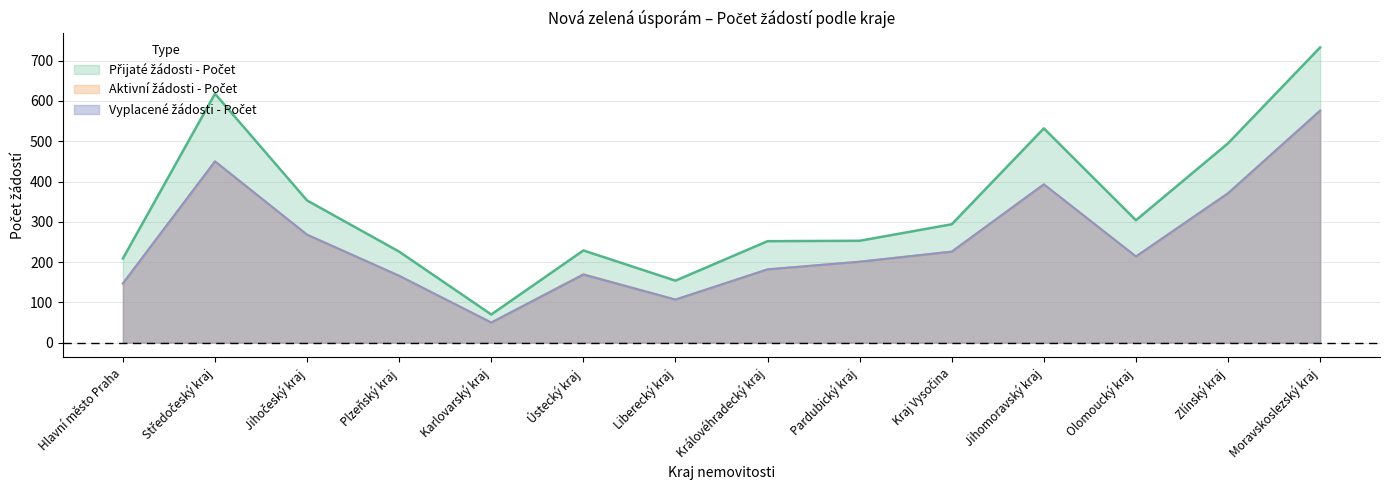

Does the chart have visible grid lines?

Yes